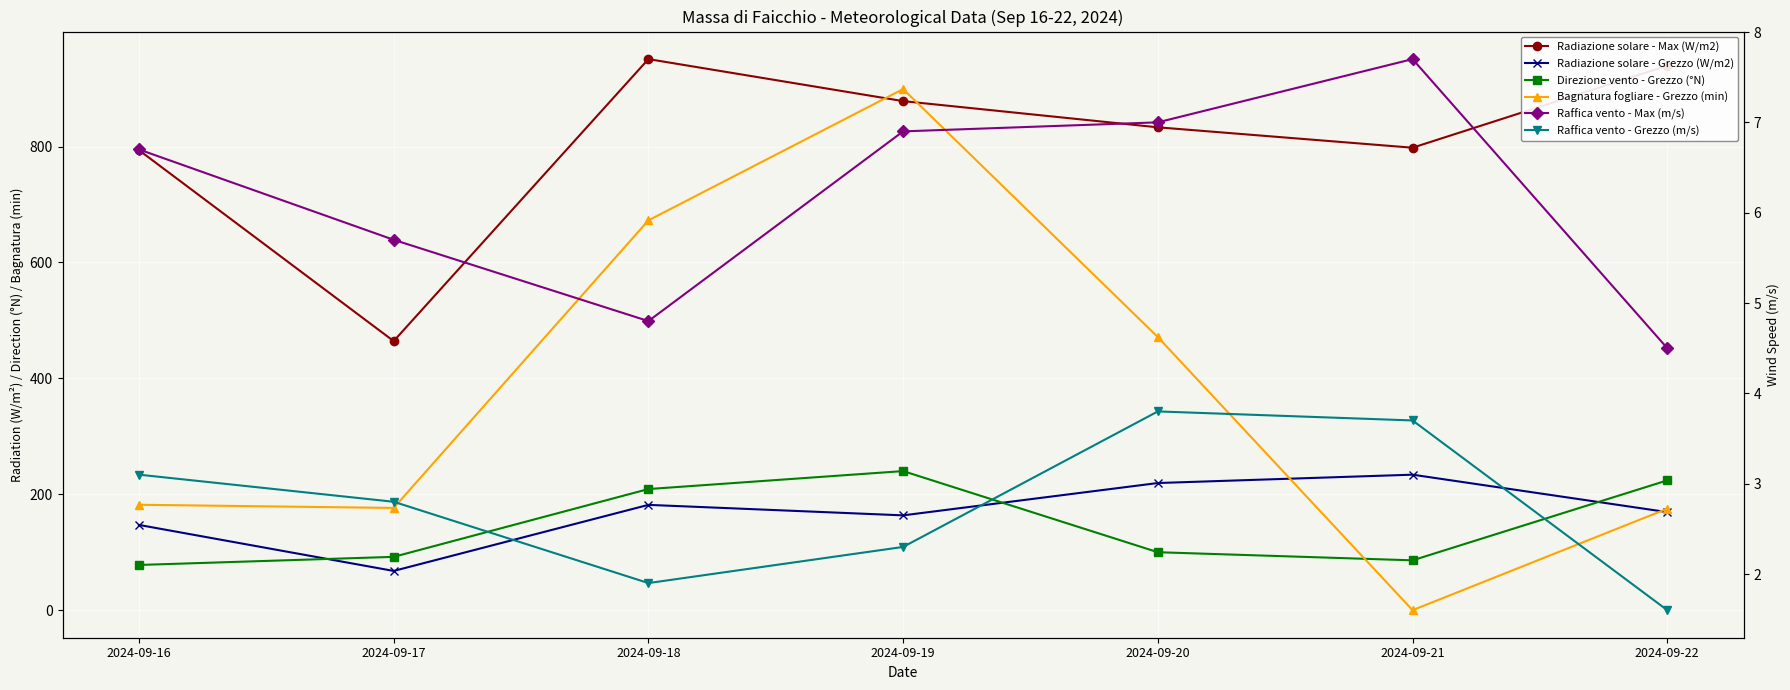

How many data points does each series have?

7